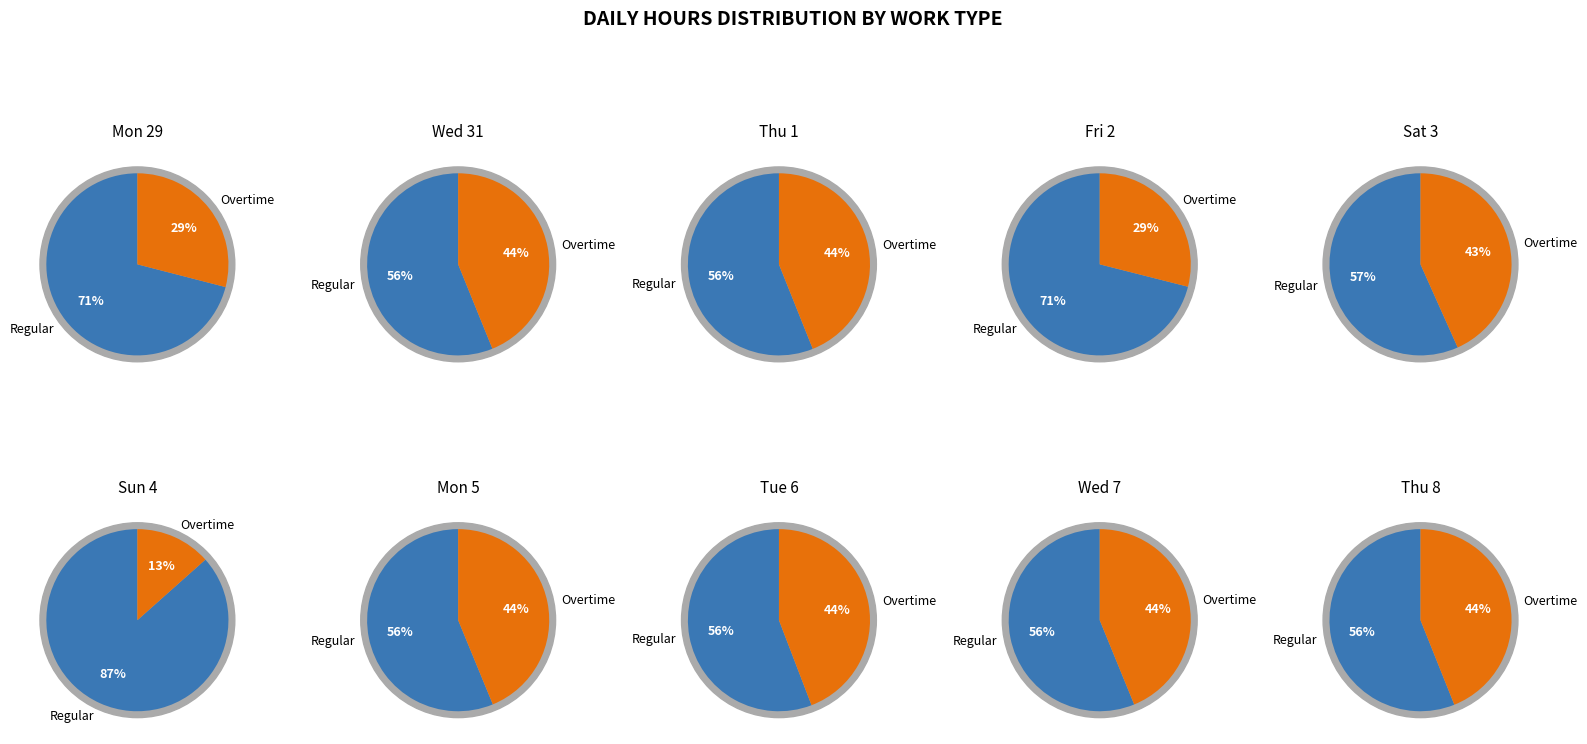

To the nearest percent, what portion does 8 represent?

11%